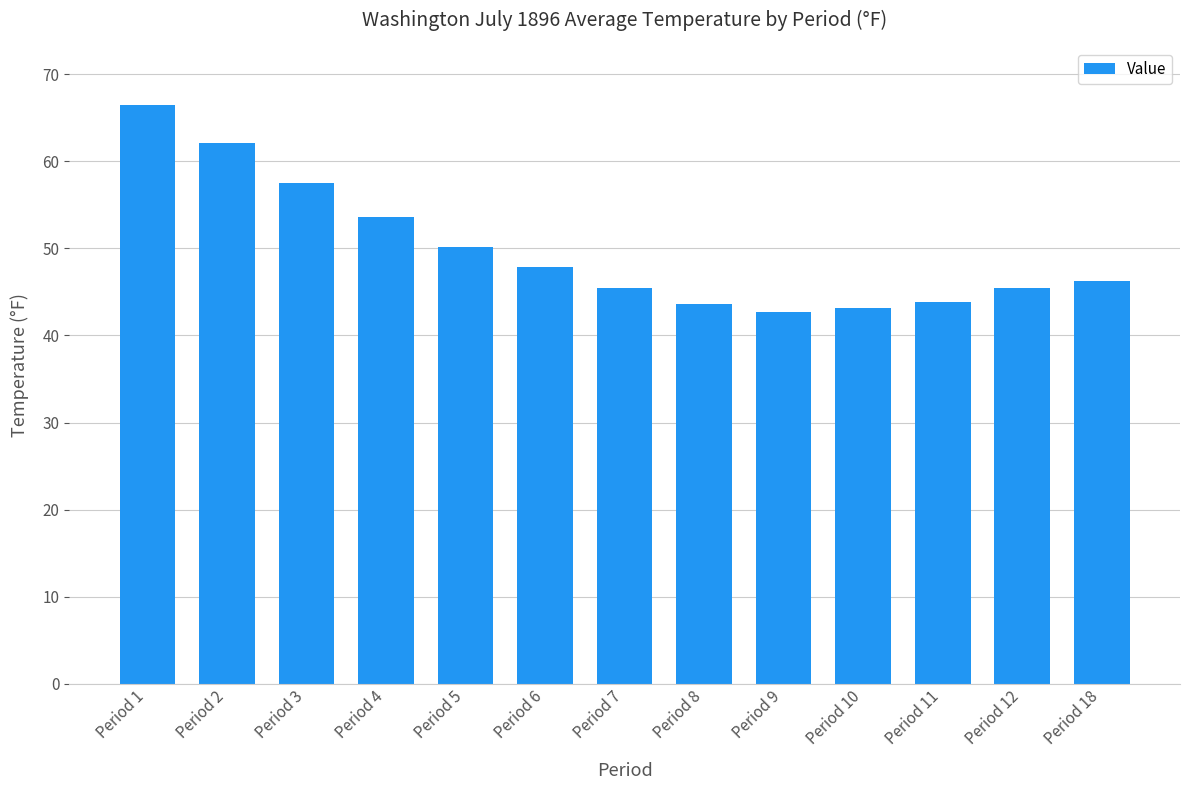

True or false: the data shows 16.0 at Period 12.

False